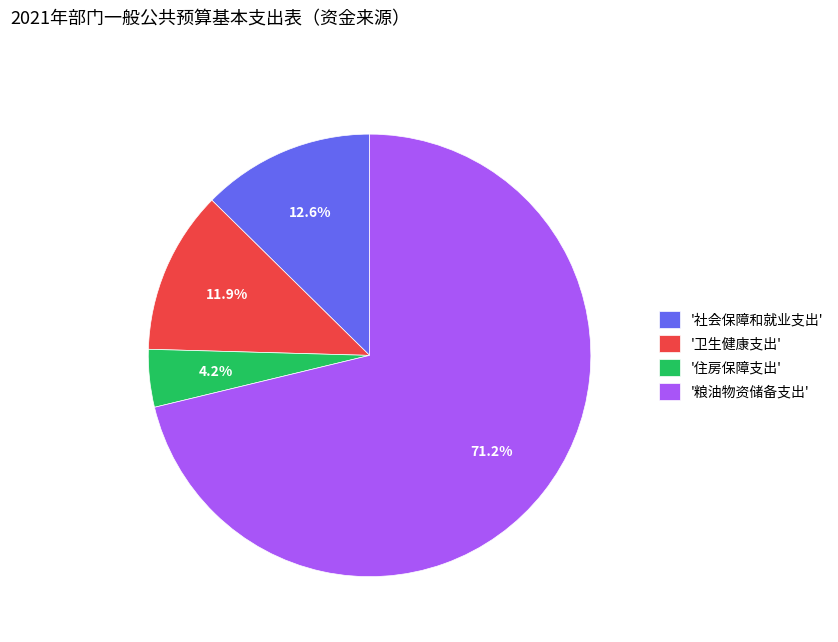

What is the ratio of the value at '卫生健康支出' to the value at '社会保障和就业支出'?

0.9